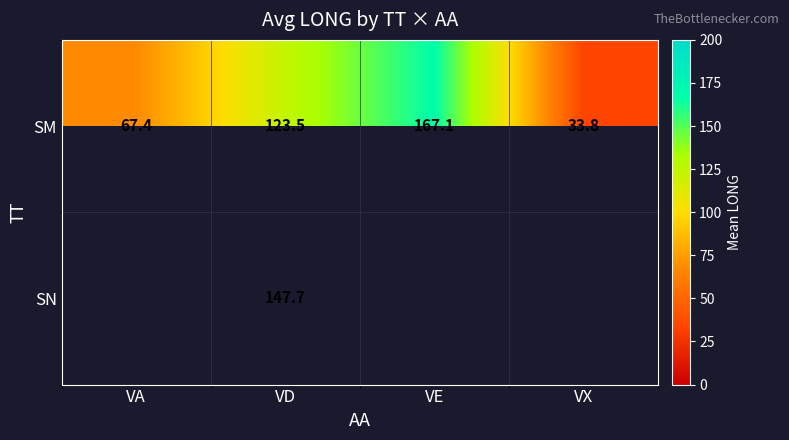

What is the spread (max minus min) of values at VD?

24.2